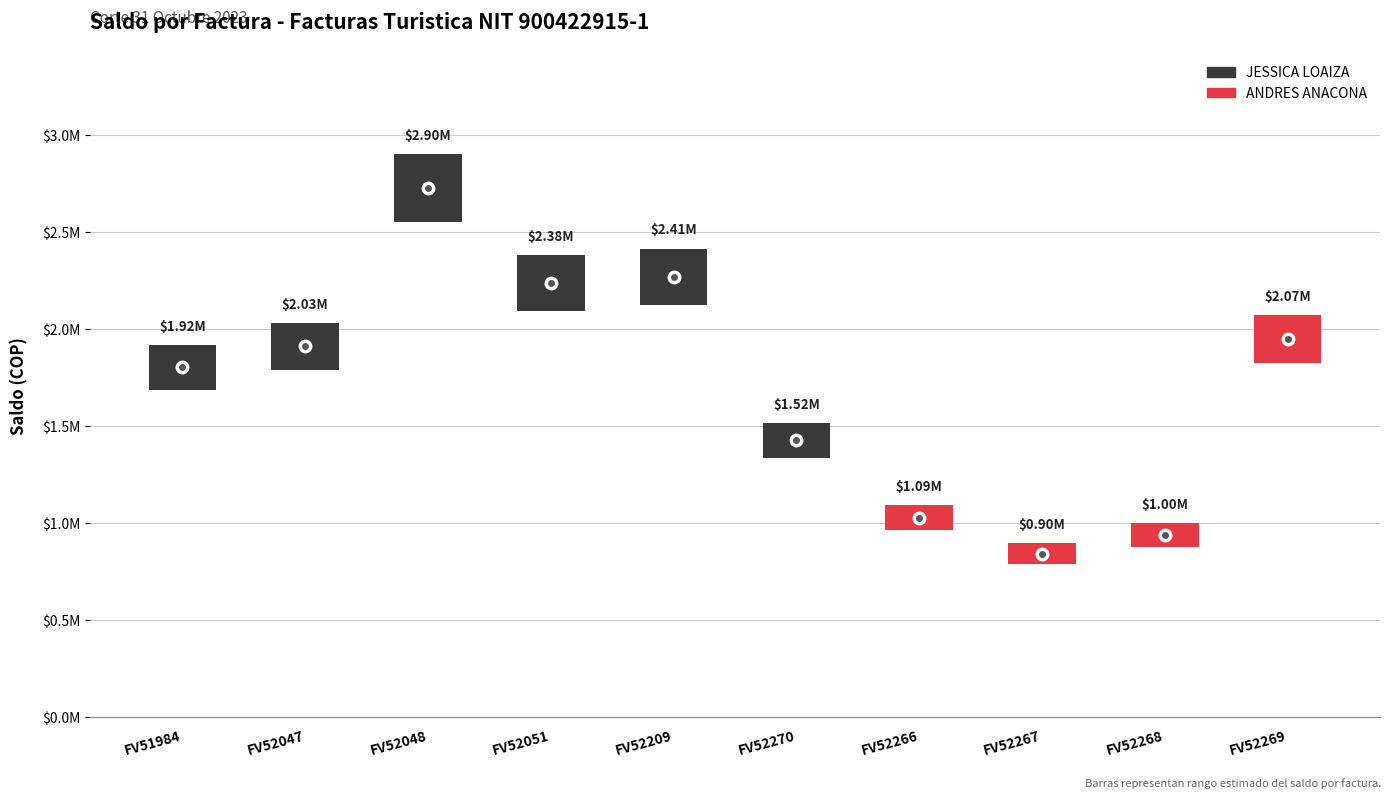

Is the value of documento at 9 greater than the value of saldo at 7?

No